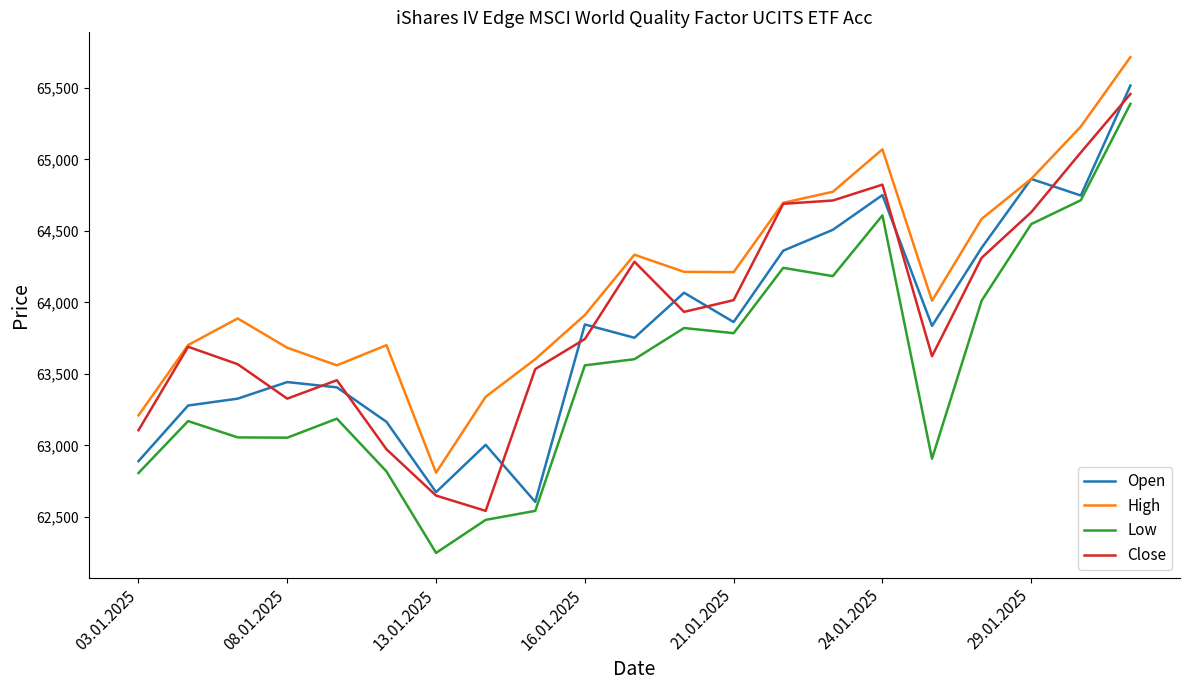

How many interior local peaks does the Open series have?

6